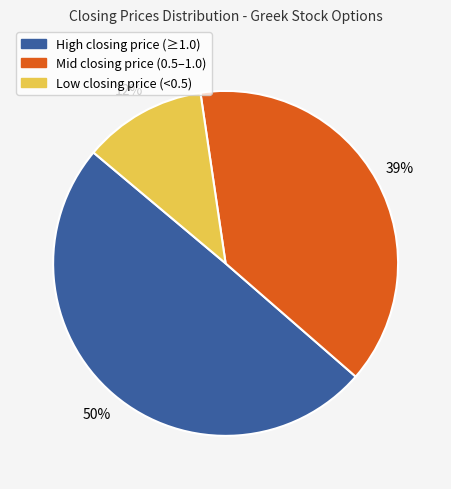

To the nearest percent, what is the difference between the largest and smallest slice percentages?

38%